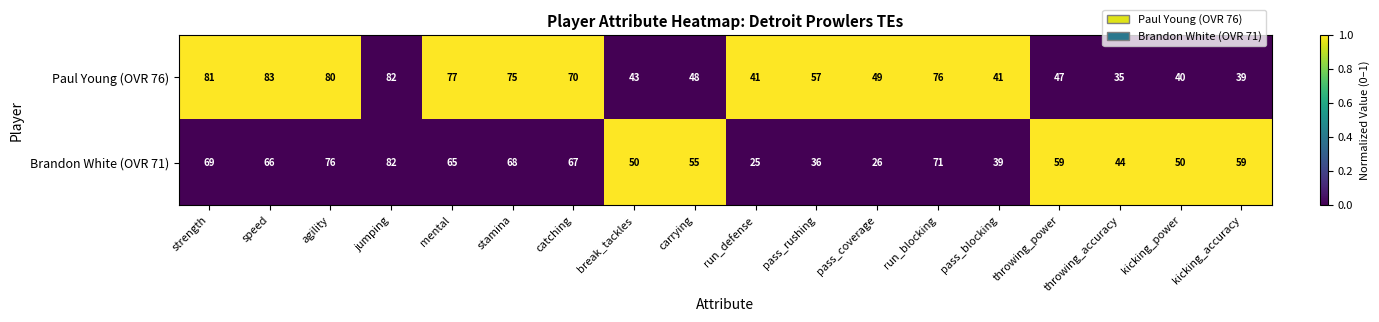

What is the greatest value displayed?

83